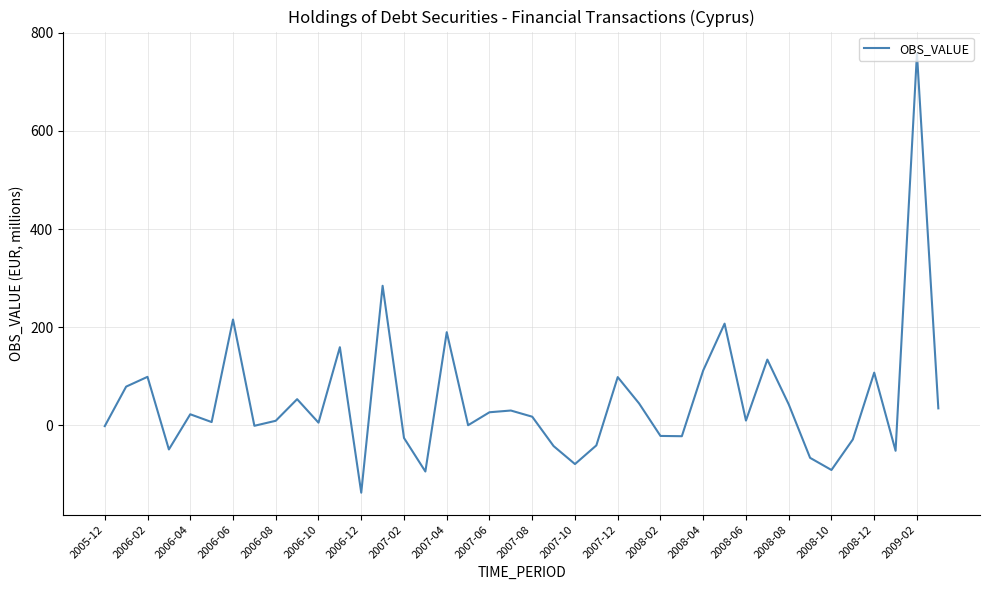

What is the smallest value displayed?

-137.5